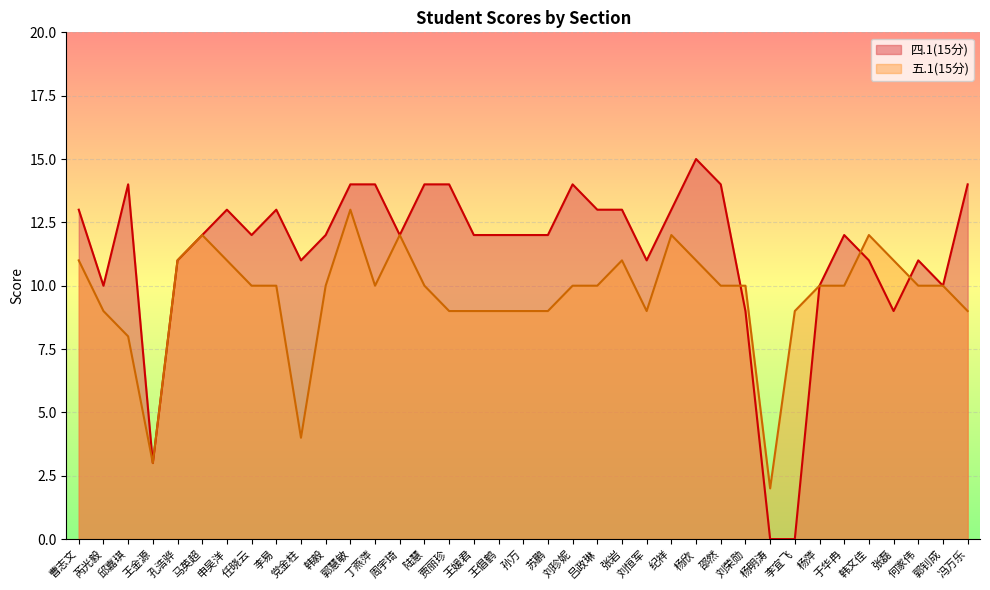

Which category has the highest value across all series?

杨欣